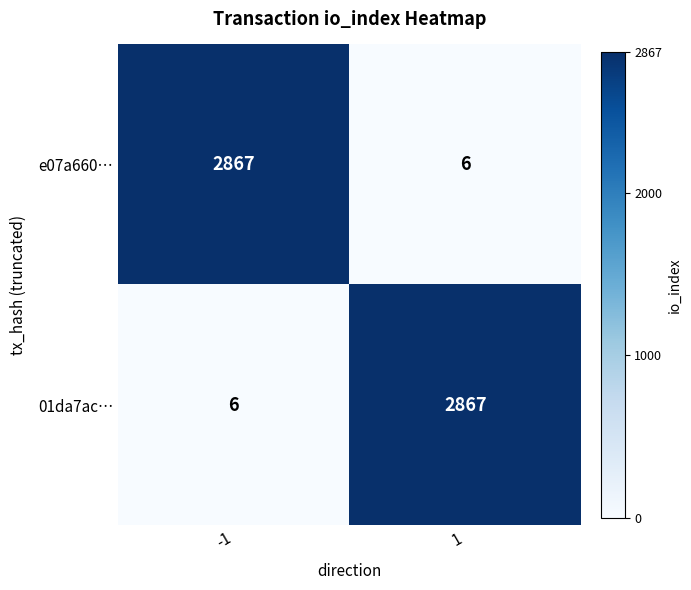

What is the total value across all series at -1?

2873